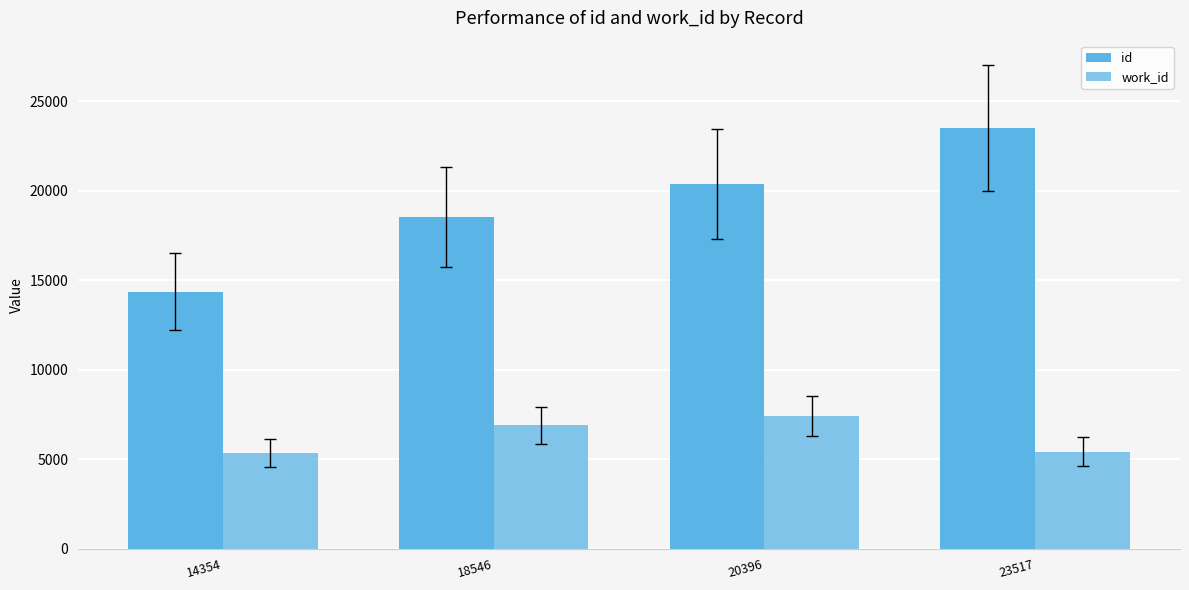

Which series has the widest spread of values?

id